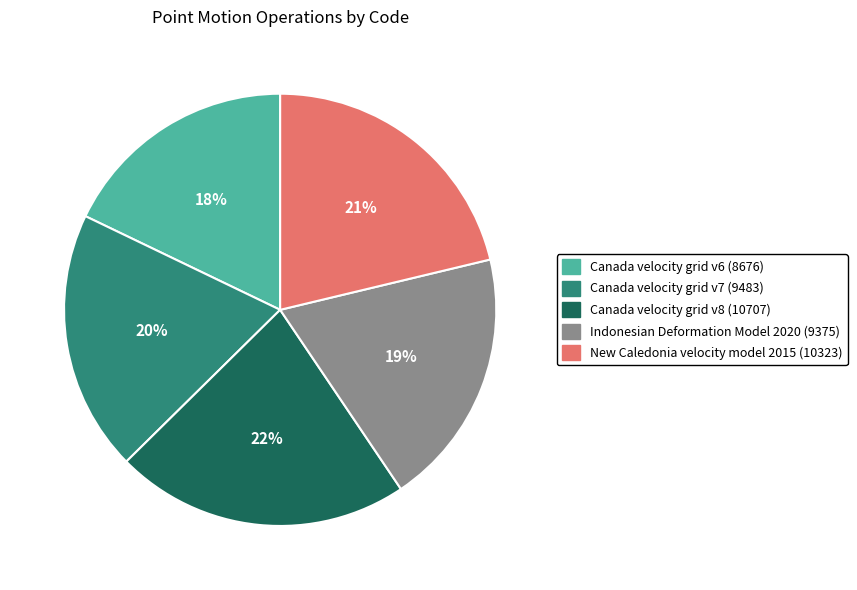

What percentage is the New Caledonia velocity model 2015 slice, to the nearest percent?

21%